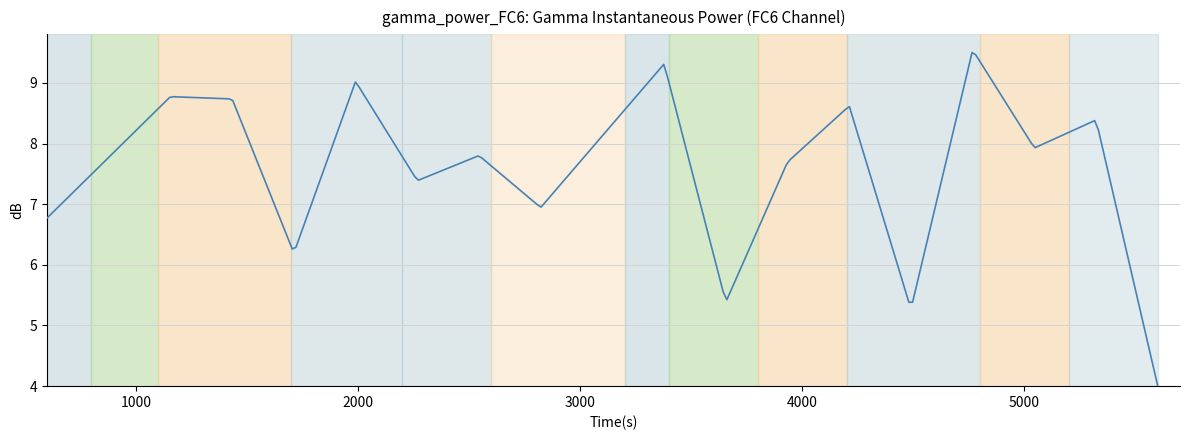

What is the difference between the maximum and minimum values?

5.5